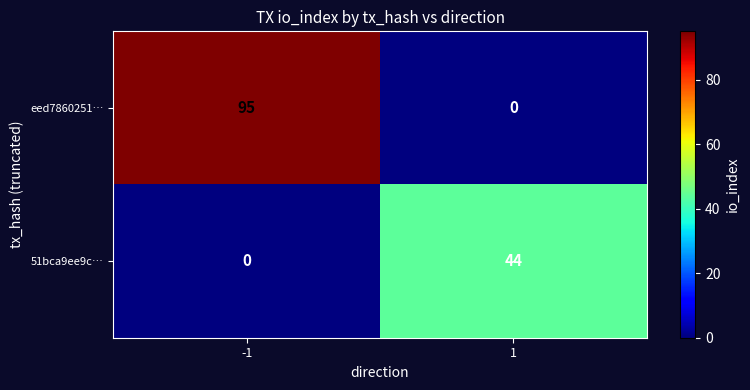

What is the difference between the maximum and minimum values in the 51bca9ee9c… series?

44